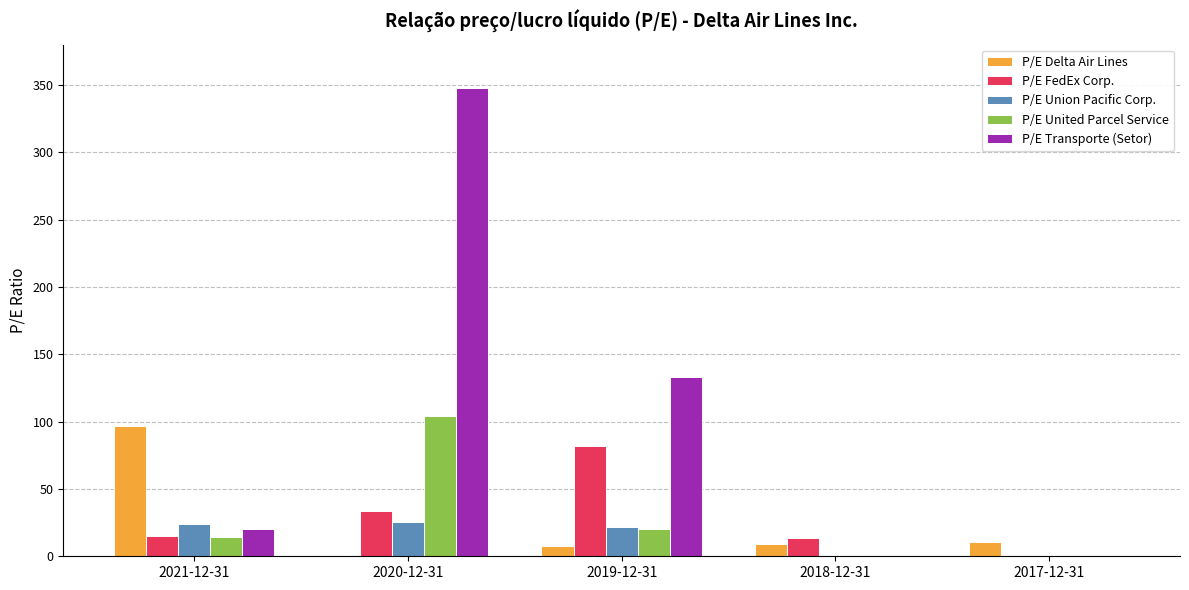

Is it true that P/E United Parcel Service equals 0.0 at 2018-12-31?

True